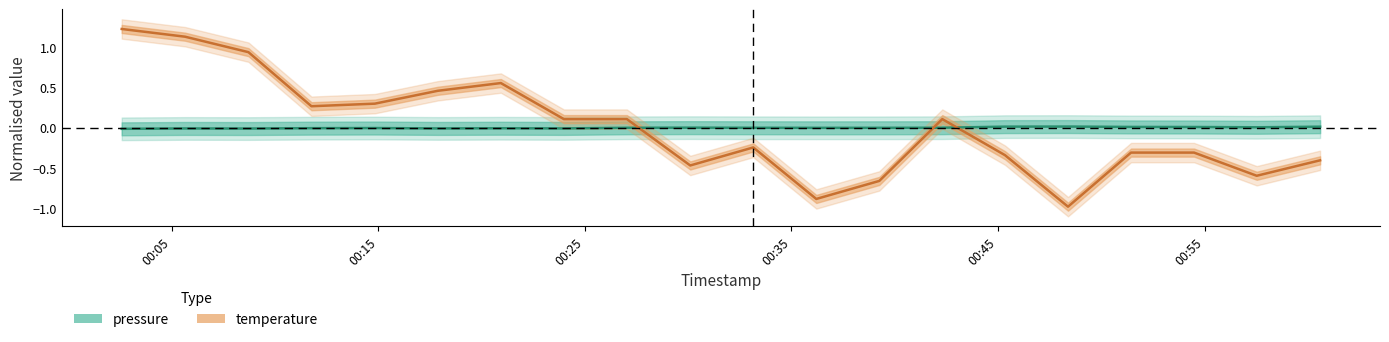

How many categories are shown in the chart?

20